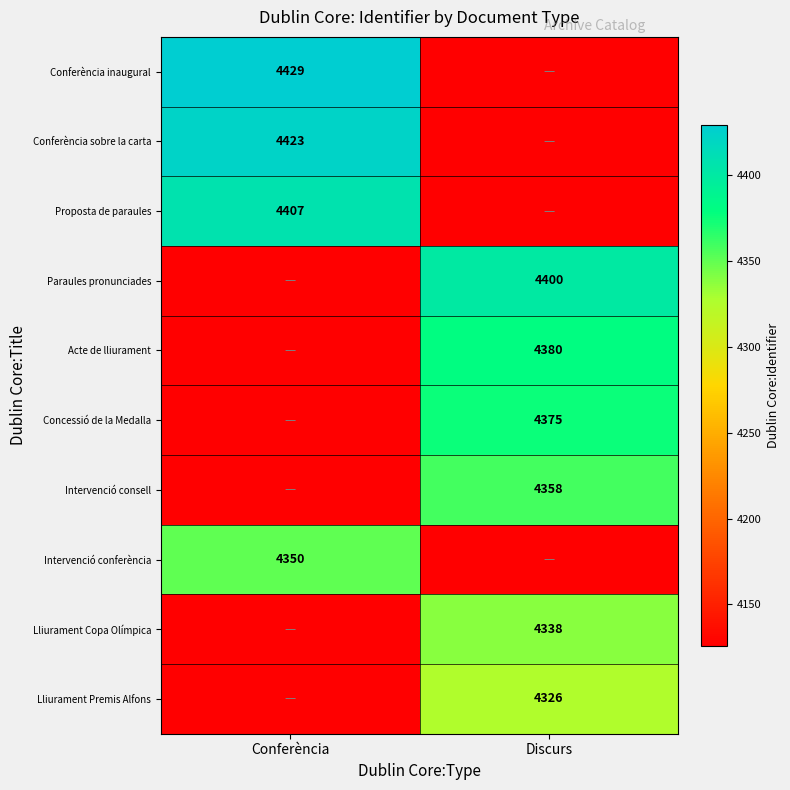

True or false: Intervenció consell has a value of 4358 at Discurs.

True